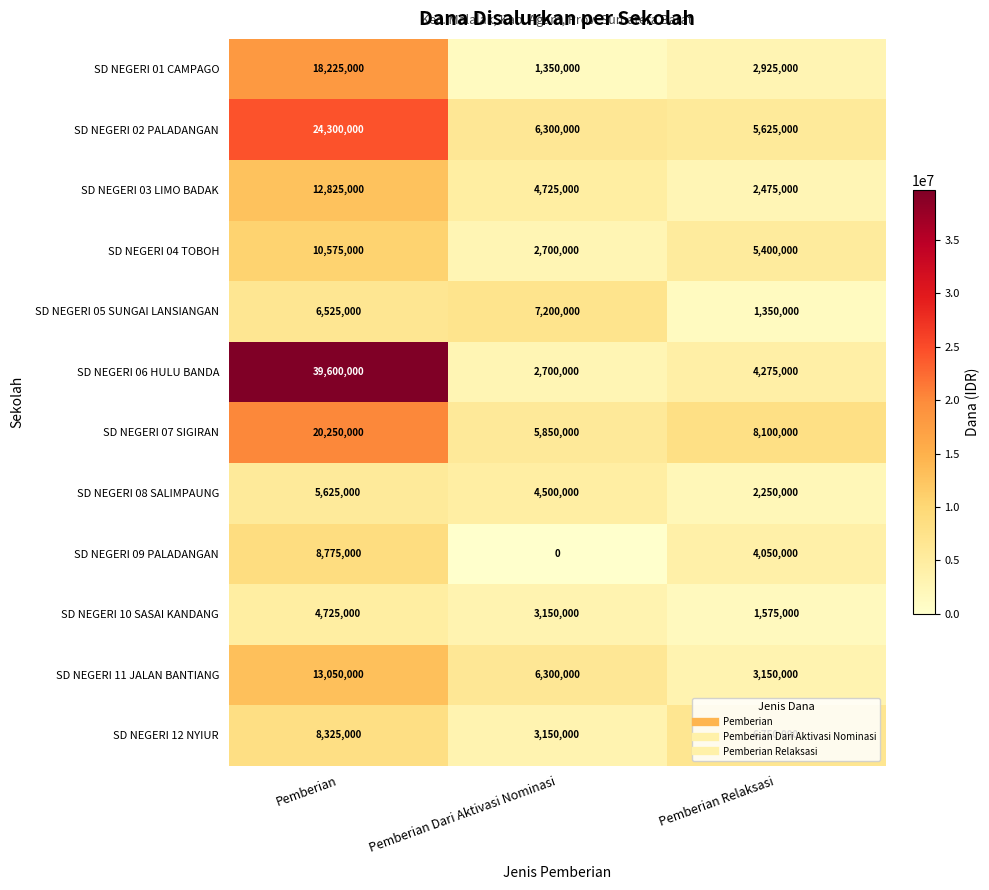

Count the number of data series in this chart.

12